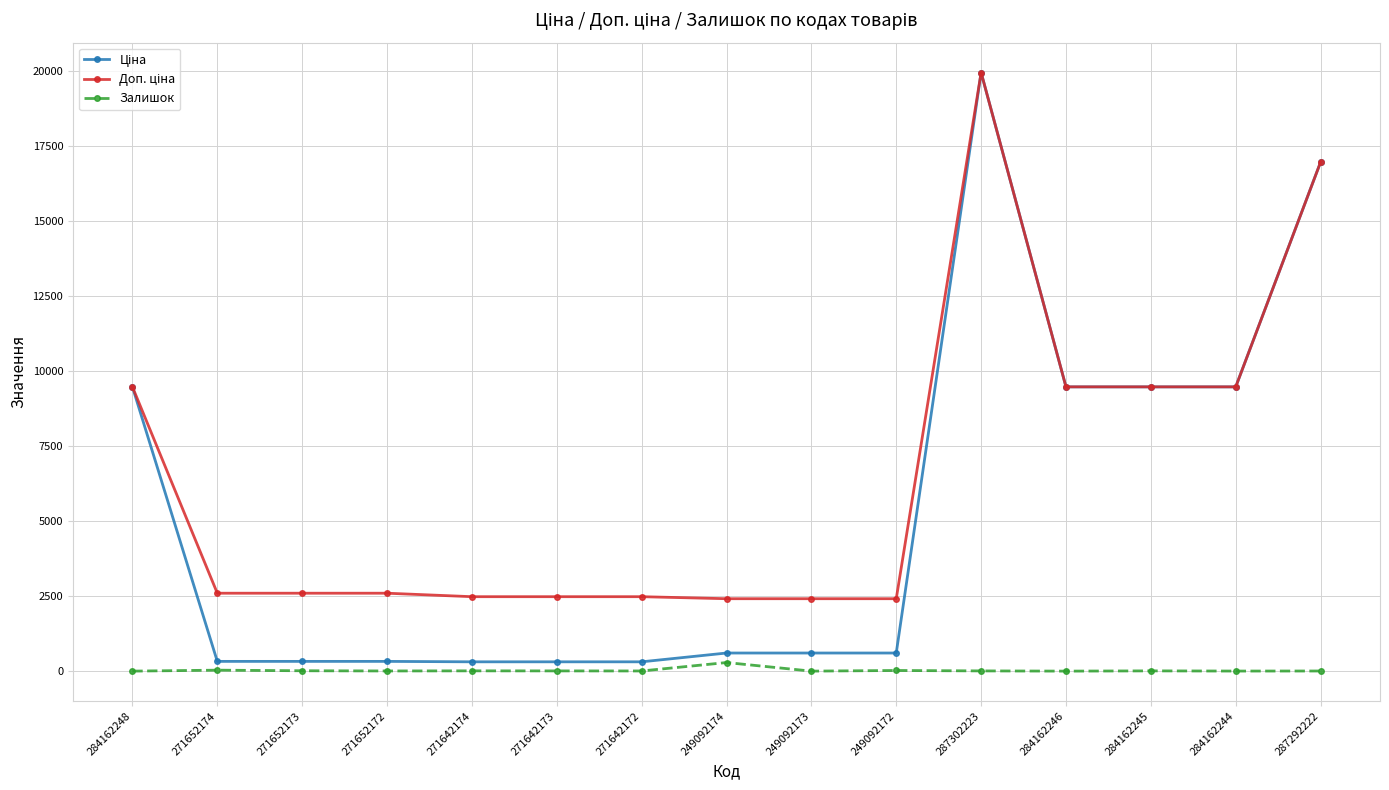

Is it true that Залишок equals 21.0 at 249092172?

True